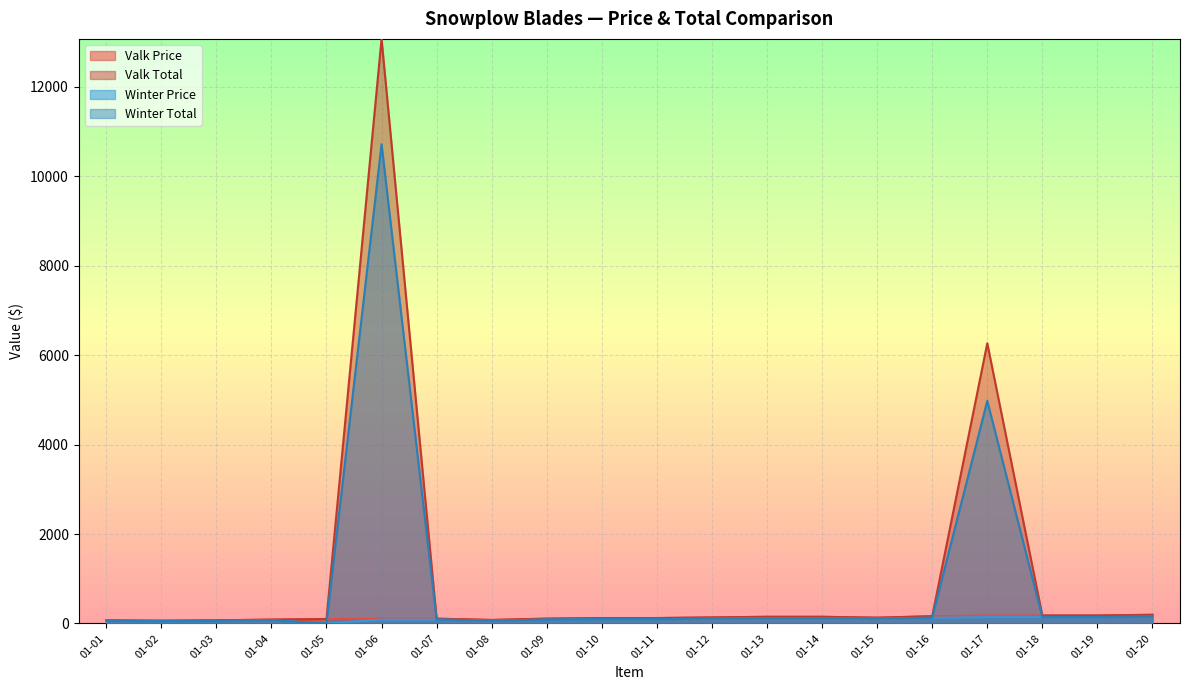

True or false: Winter Price and Winter Total cross at least once.

False